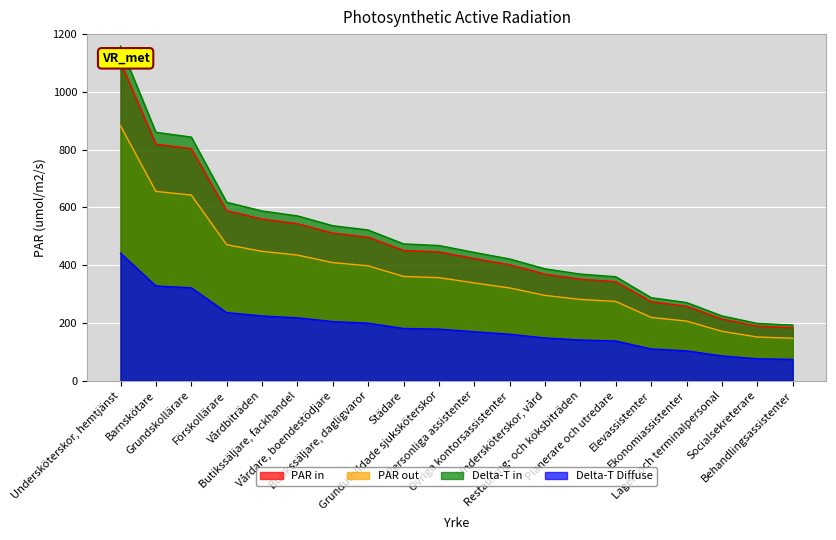

The chart shows a value of 445.4 at Grundutbildade sjuksköterskor. True or false?

True